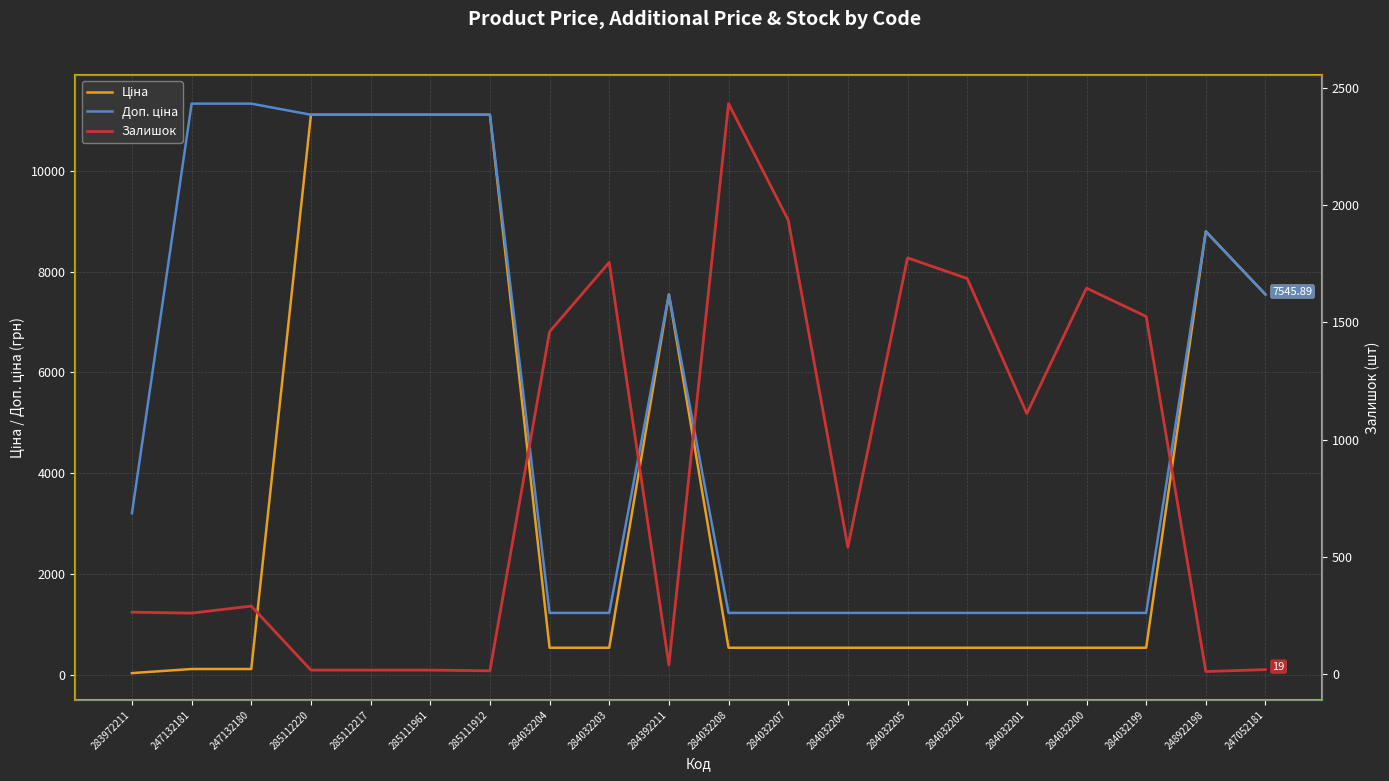

What is the difference between the second highest and minimum values in the Ціна series?

11081.5